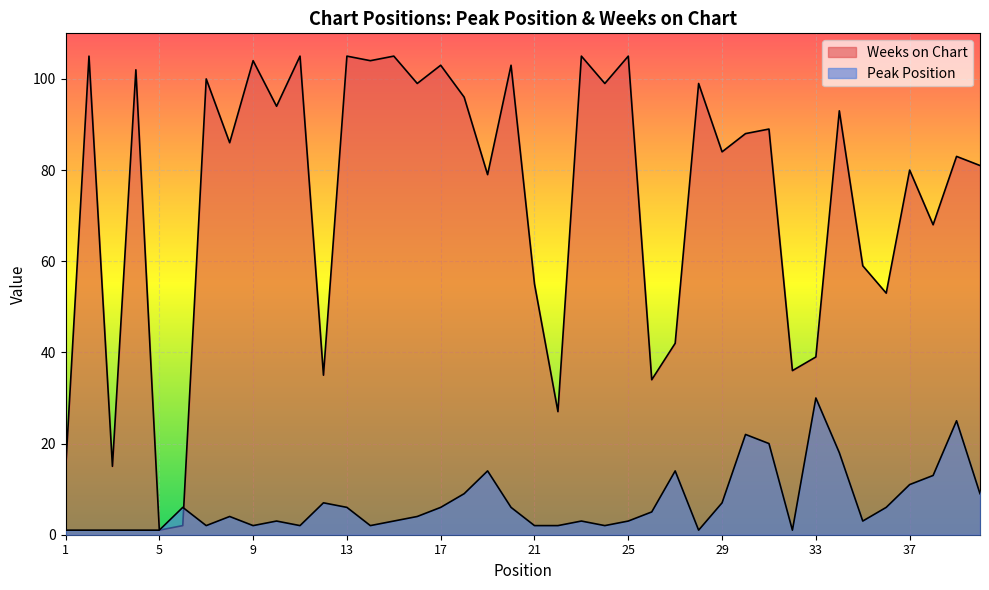

What is the greatest value displayed?

105